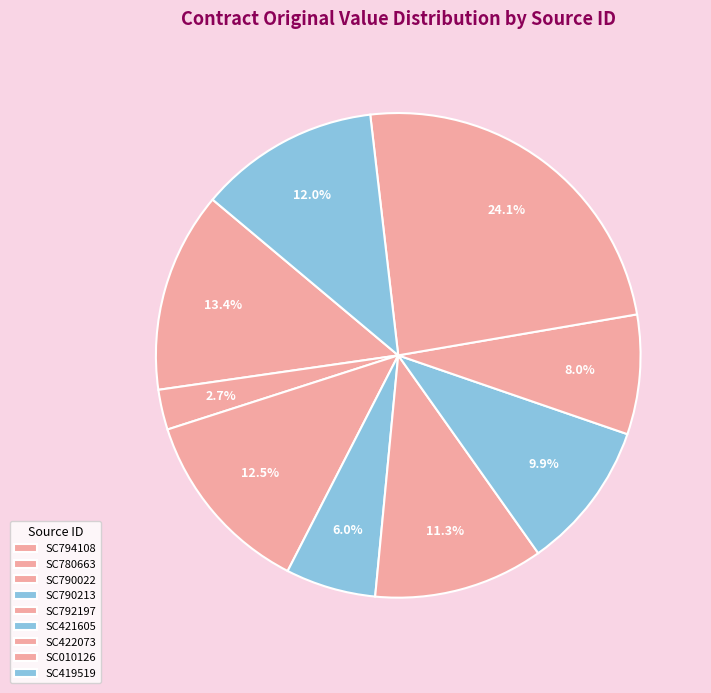

What is the smallest slice in the pie chart?

SC780663